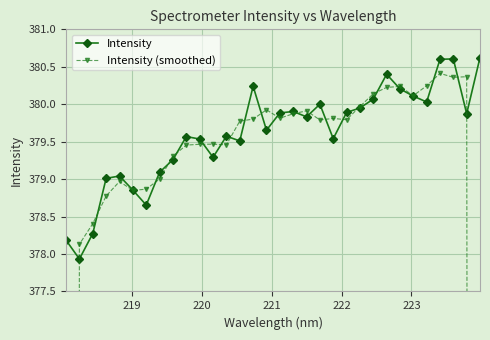

What are all the series names shown in the legend?

Intensity, Intensity (smoothed)